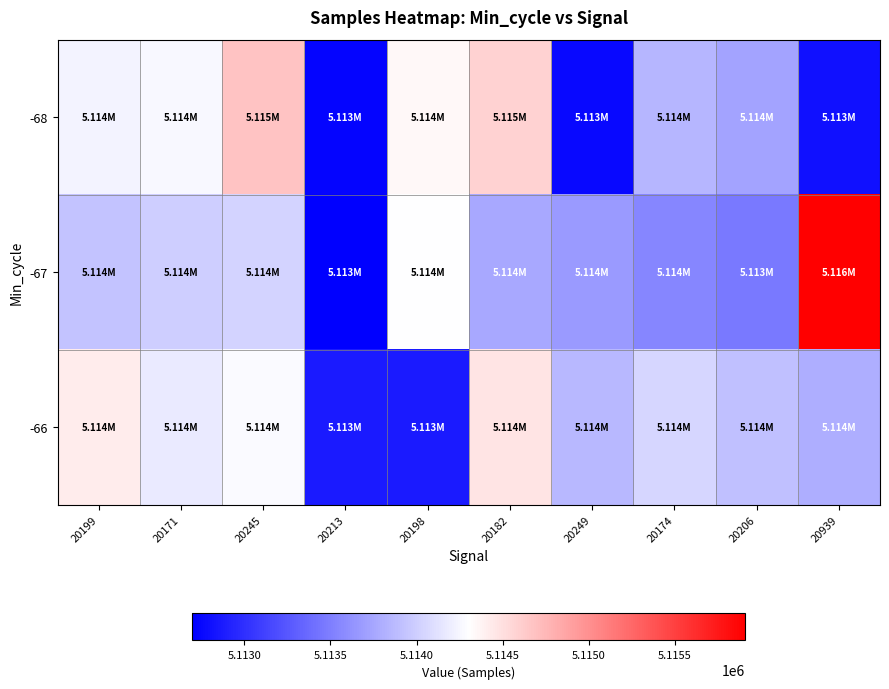

What is the total value across all series at 20174?

15341433